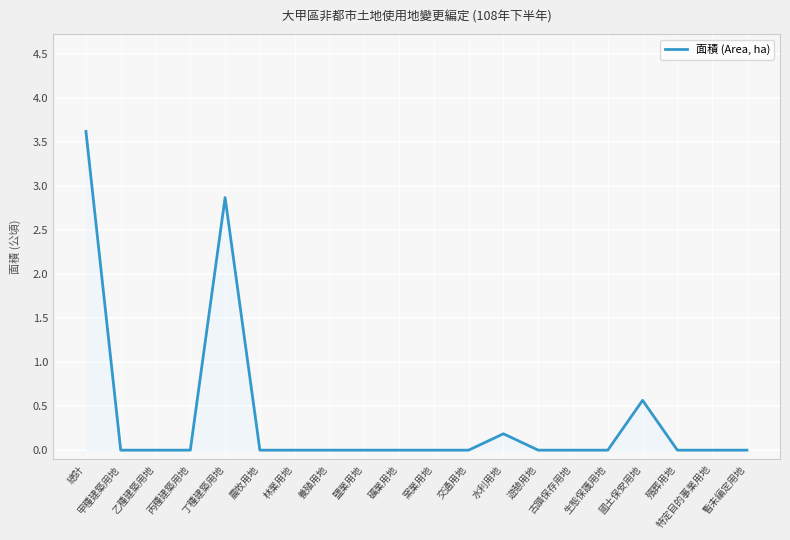

How many lines are shown in the chart?

1